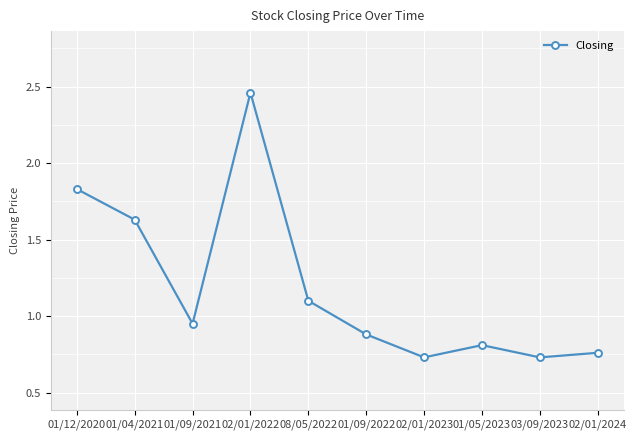

Does the chart display data point markers on the line(s)?

Yes